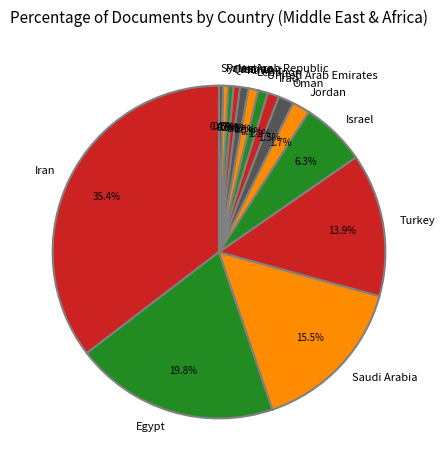

How many segments does this pie chart have?

15